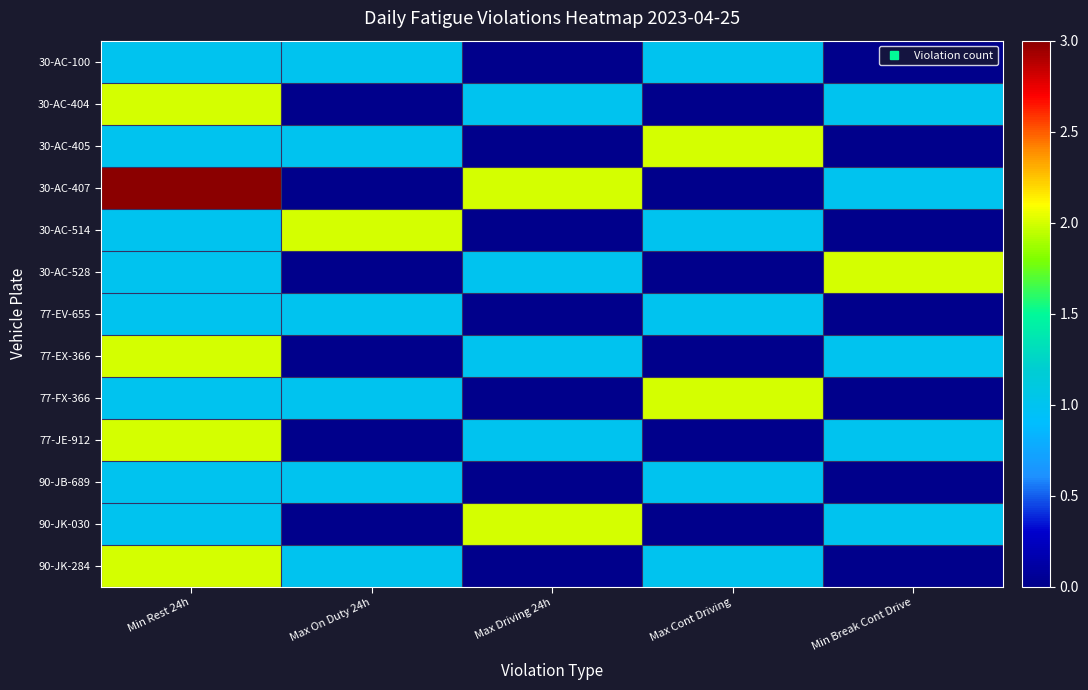

Between Max On Duty 24h and Min Break Cont Drive, which series saw the biggest shift?

30-AC-514